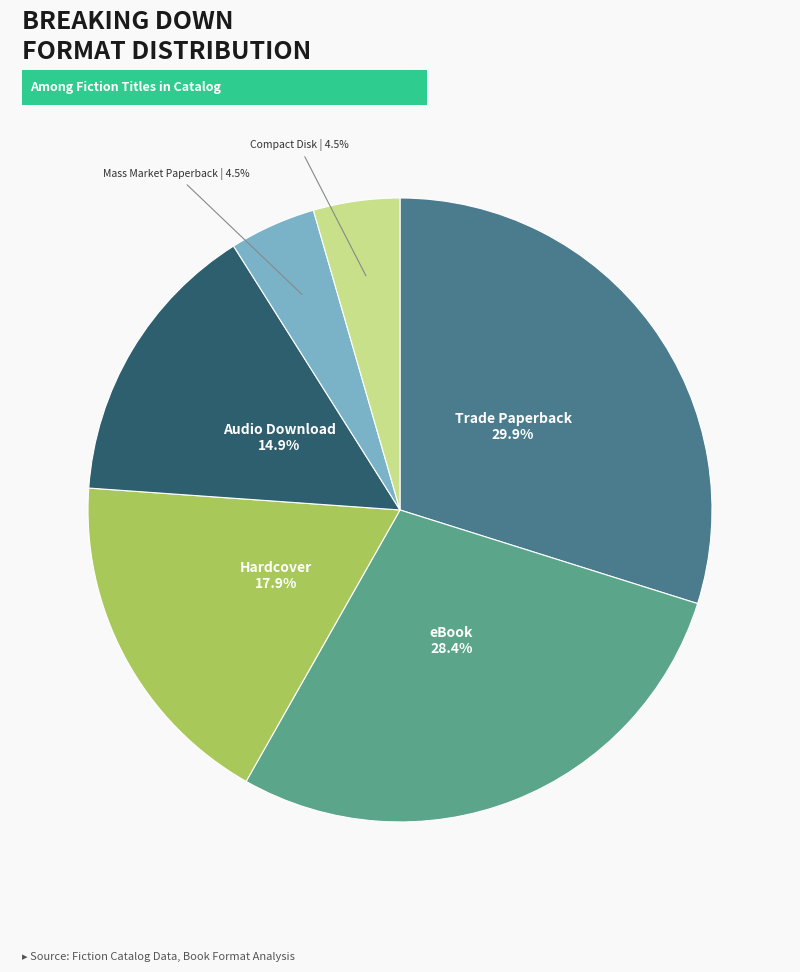

Does Compact Disk represent more than half of the total?

No